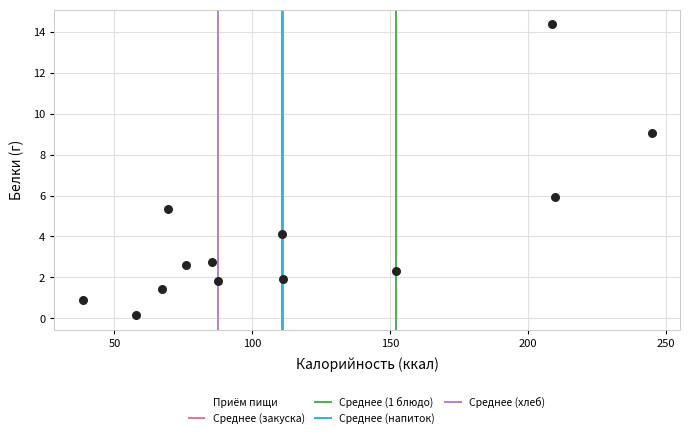

What is the range of X values (max minus min)?

206.4